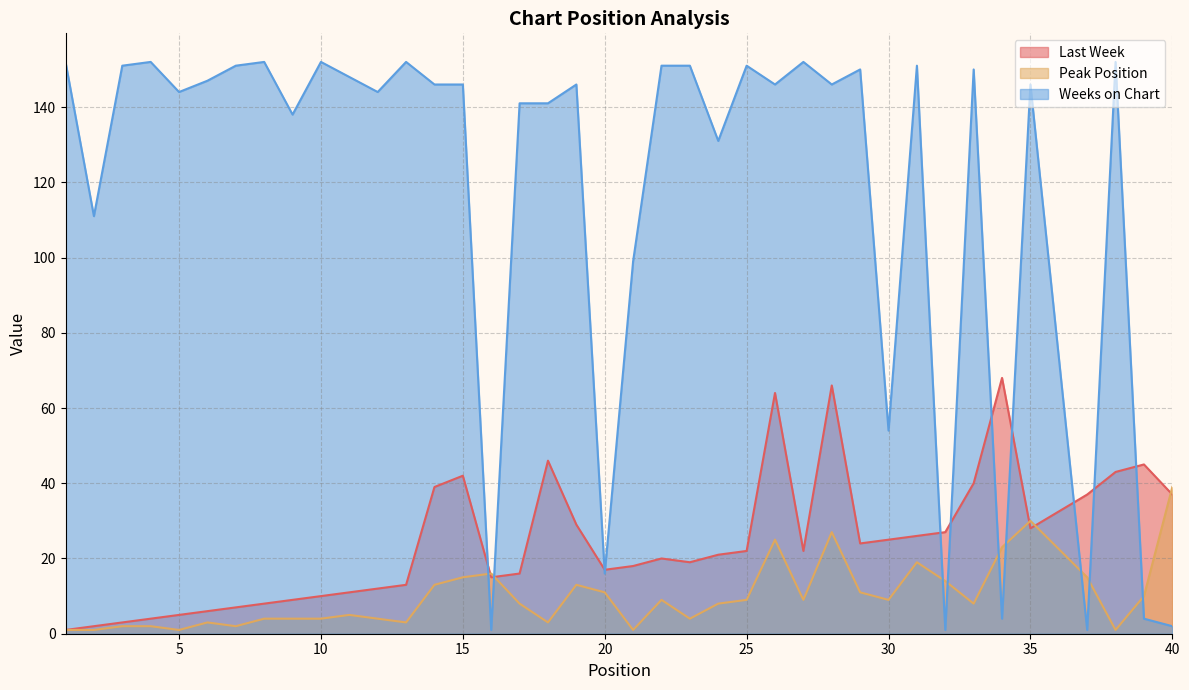

How many categories are shown in the chart?

39